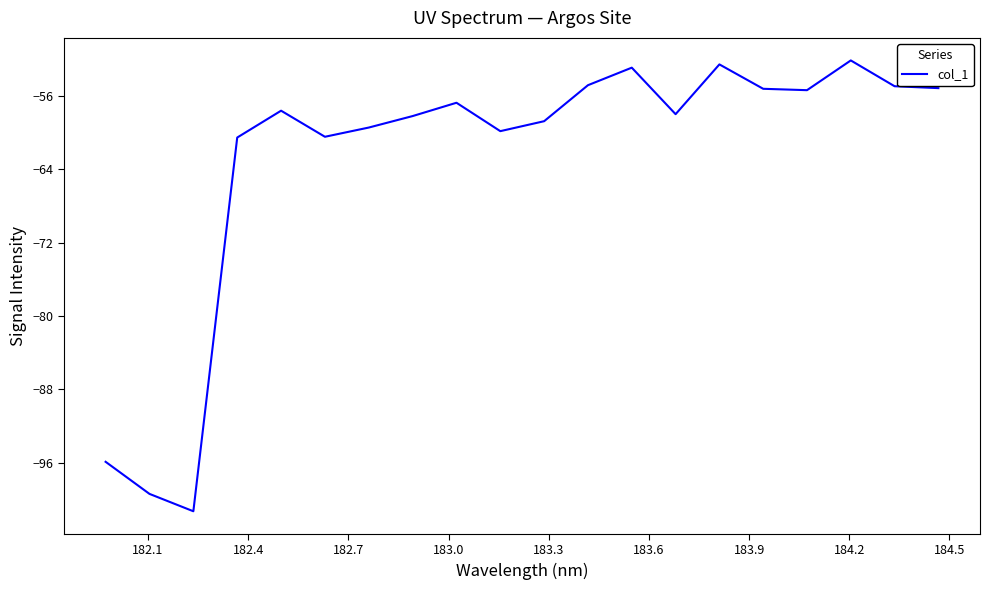

What is the maximum value shown in the chart?

-52.1